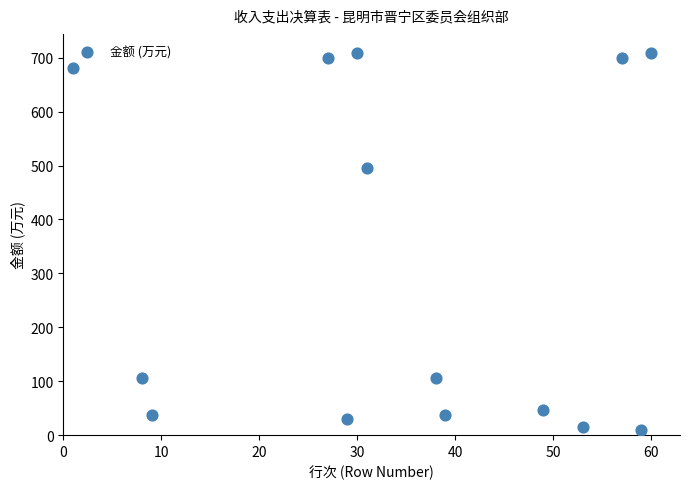

What Y value in the scatter plot is closest to 359?

494.7